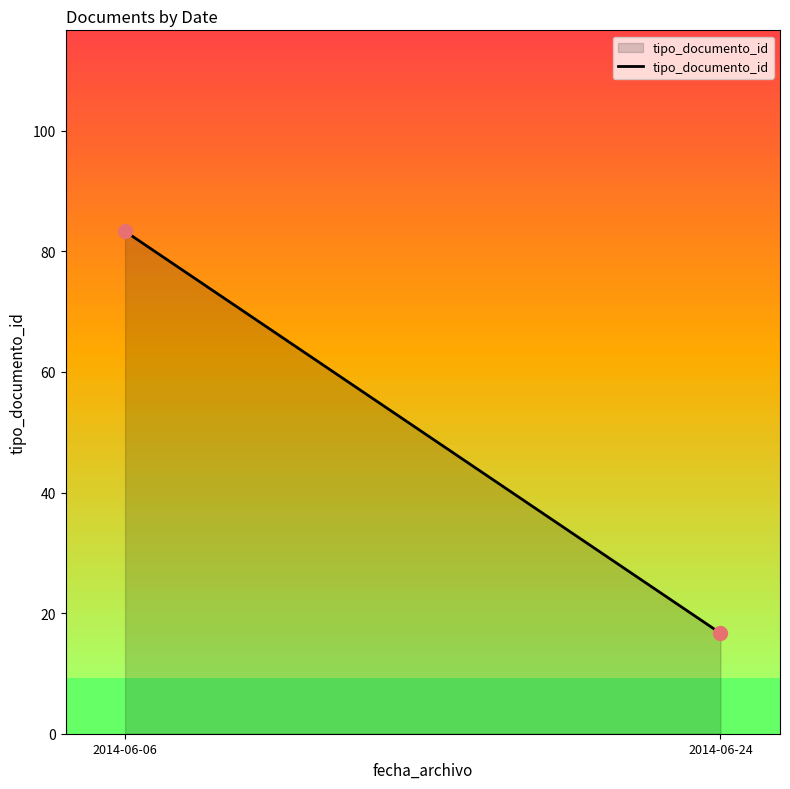

What is the range of Y values (max minus min)?

66.7